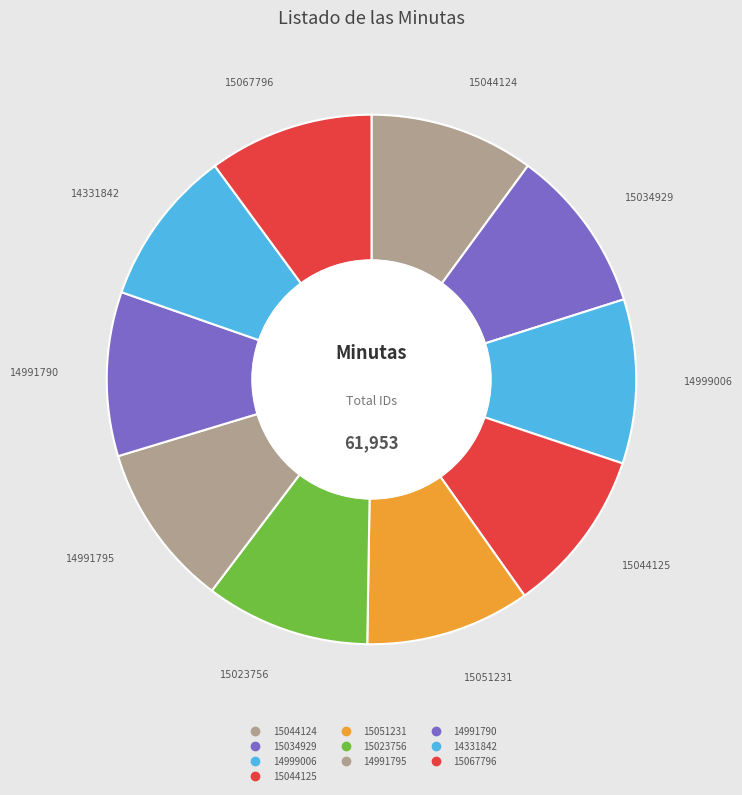

Does any single category account for the majority?

No